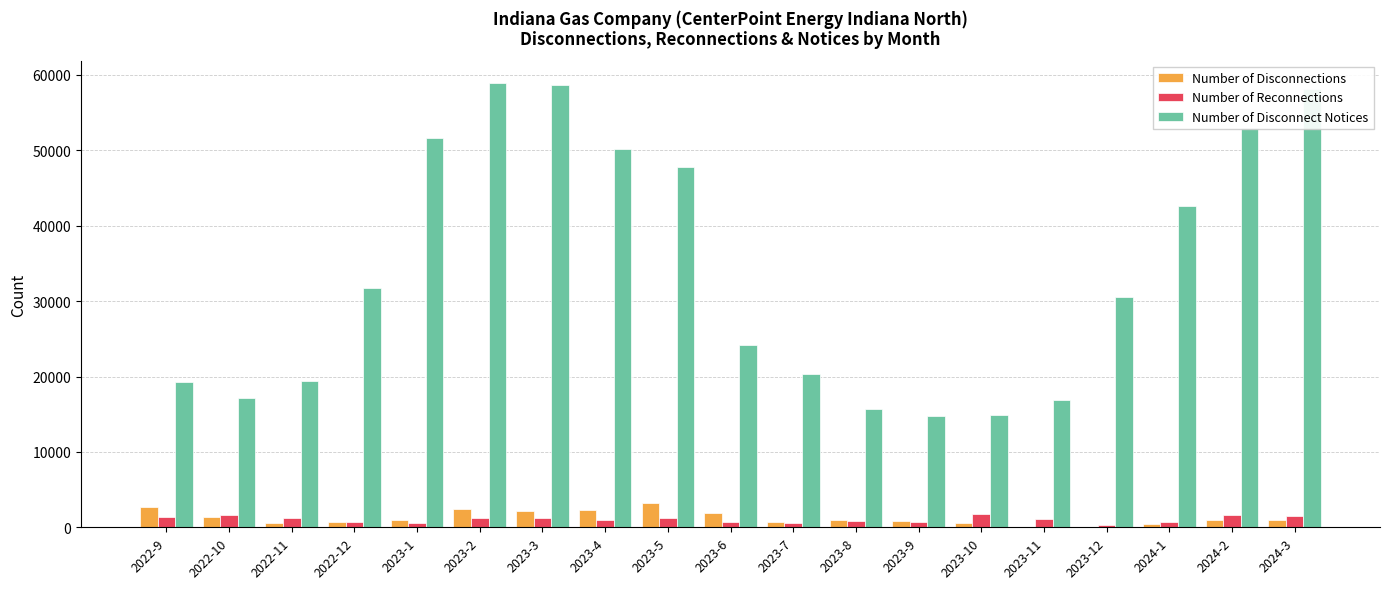

Is the value of Number of Disconnections at 2023-10 greater than the value of Number of Disconnect Notices at 2024-3?

No